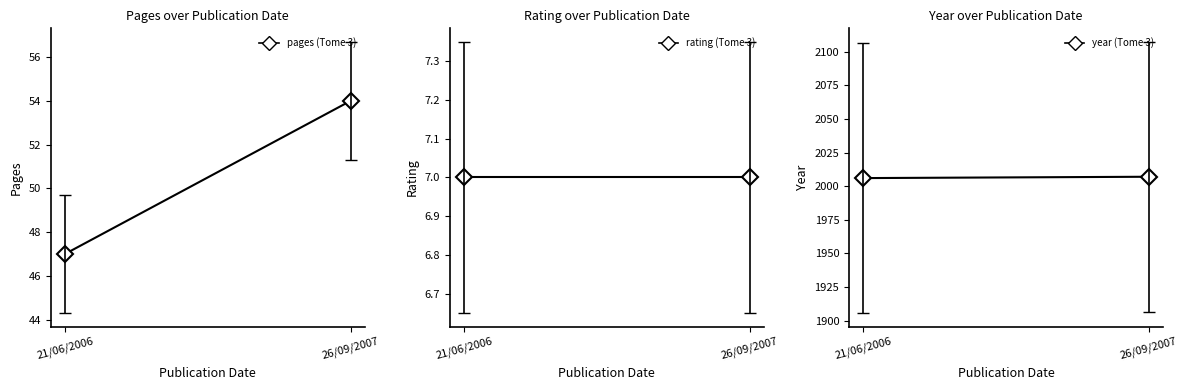

Which series has the largest range (max minus min)?

pages